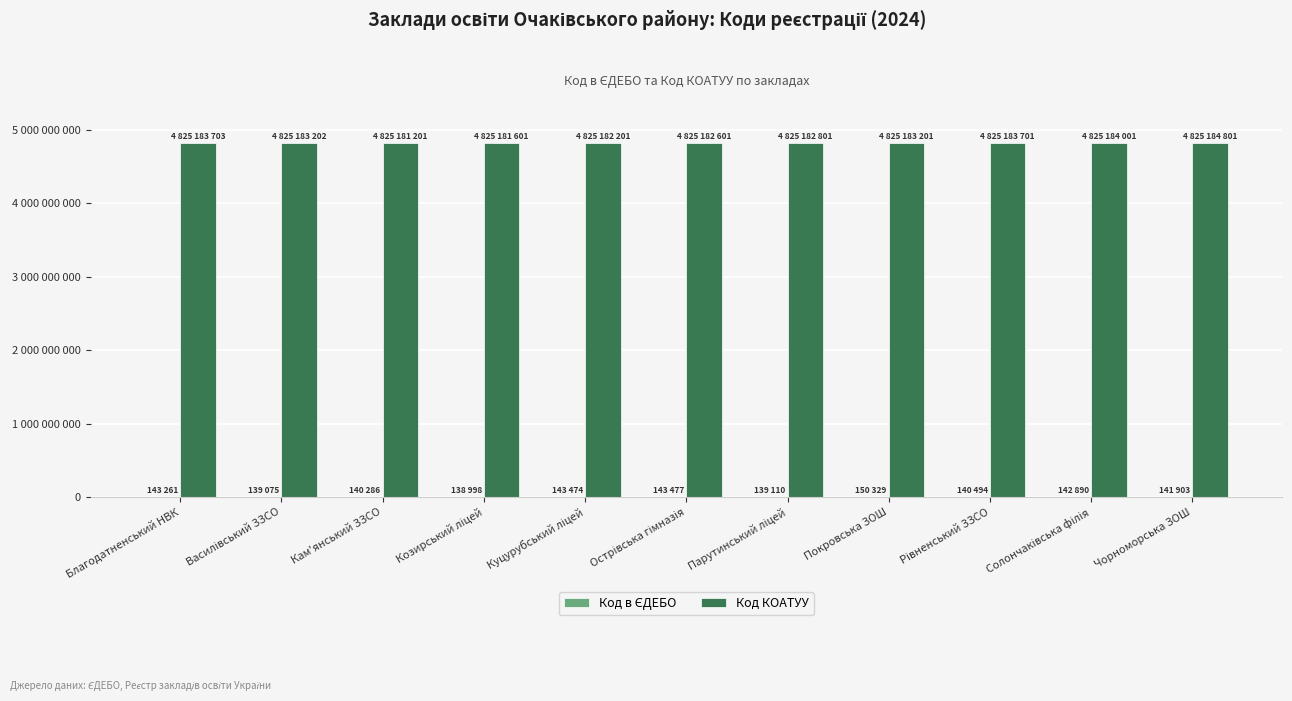

Are the bars grouped side by side (vs. stacked)?

Yes